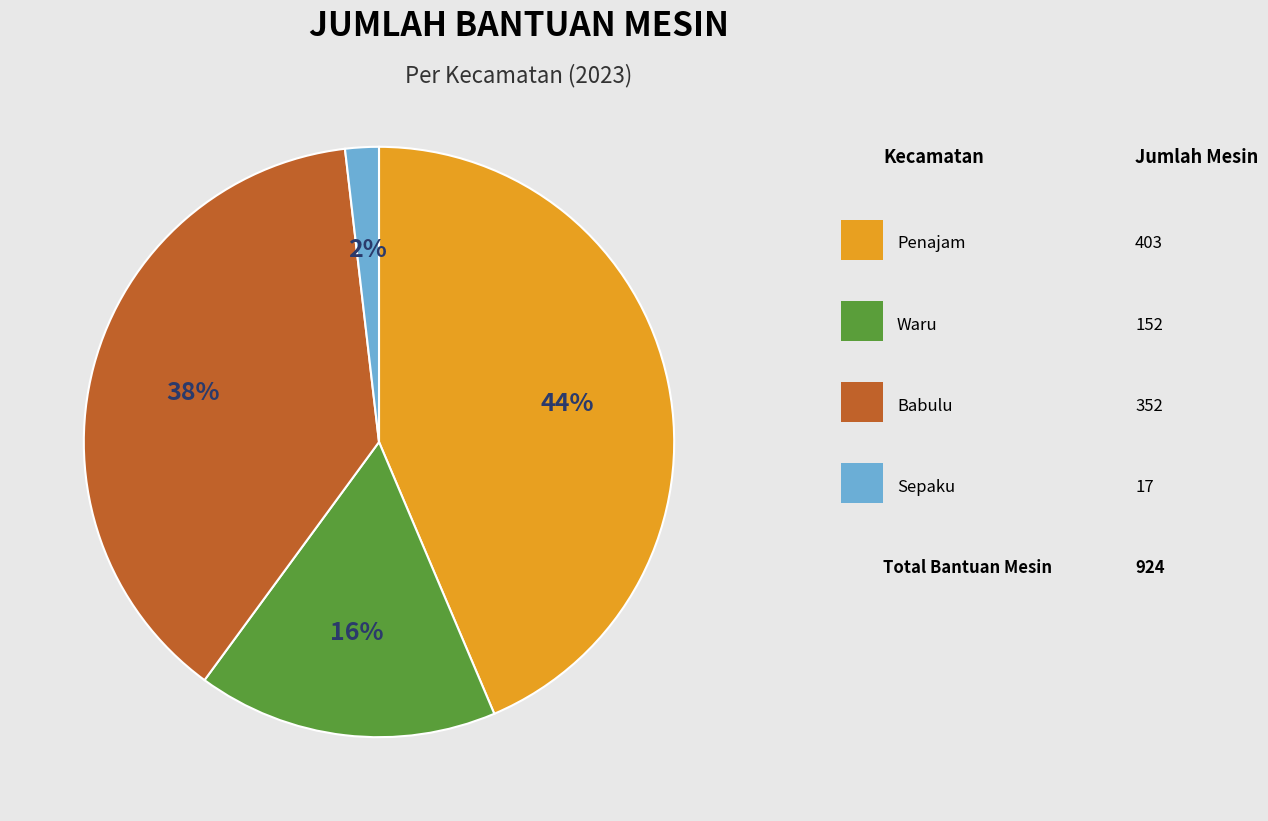

To the nearest percent, what is the difference between the largest and smallest slice percentages?

42%